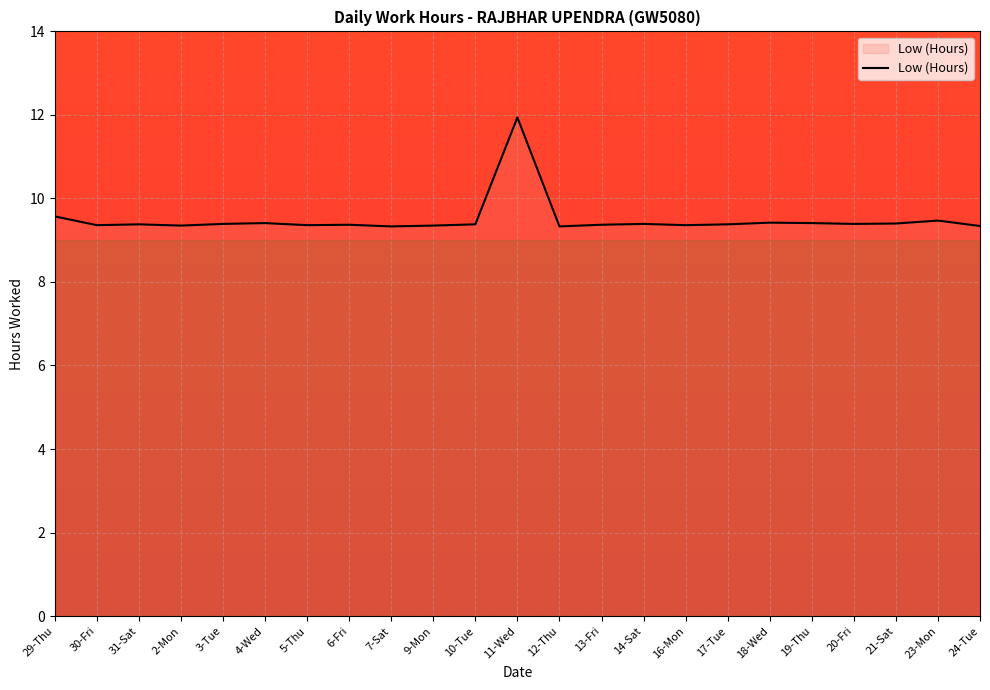

What position from the left is 17-Tue?

17